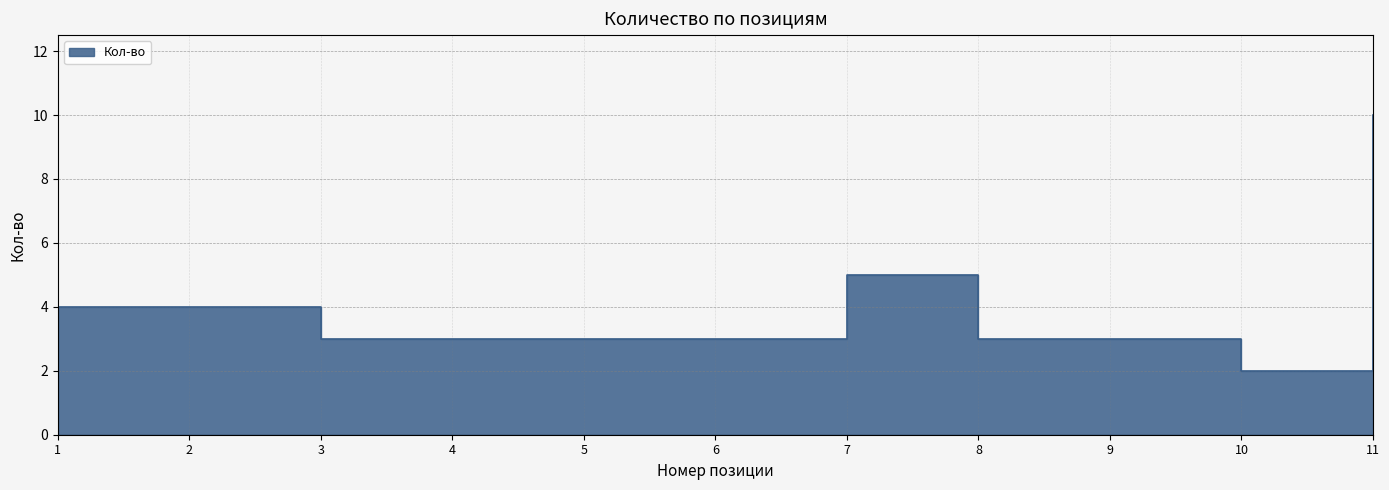

What is the value of the 8th point from the left?

3